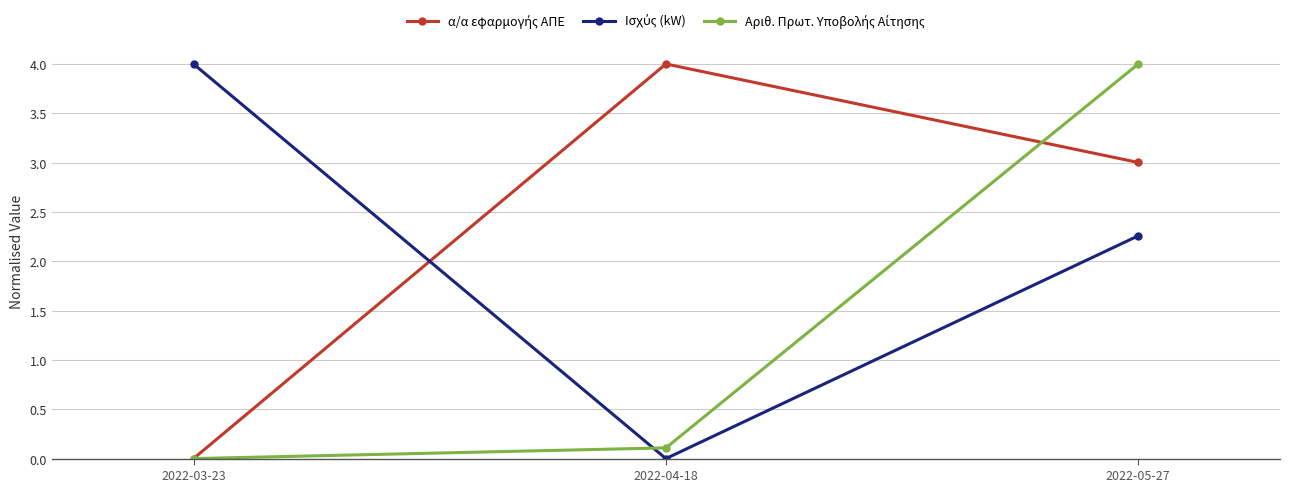

What is the label of the 3rd point from the right?

2022-03-23